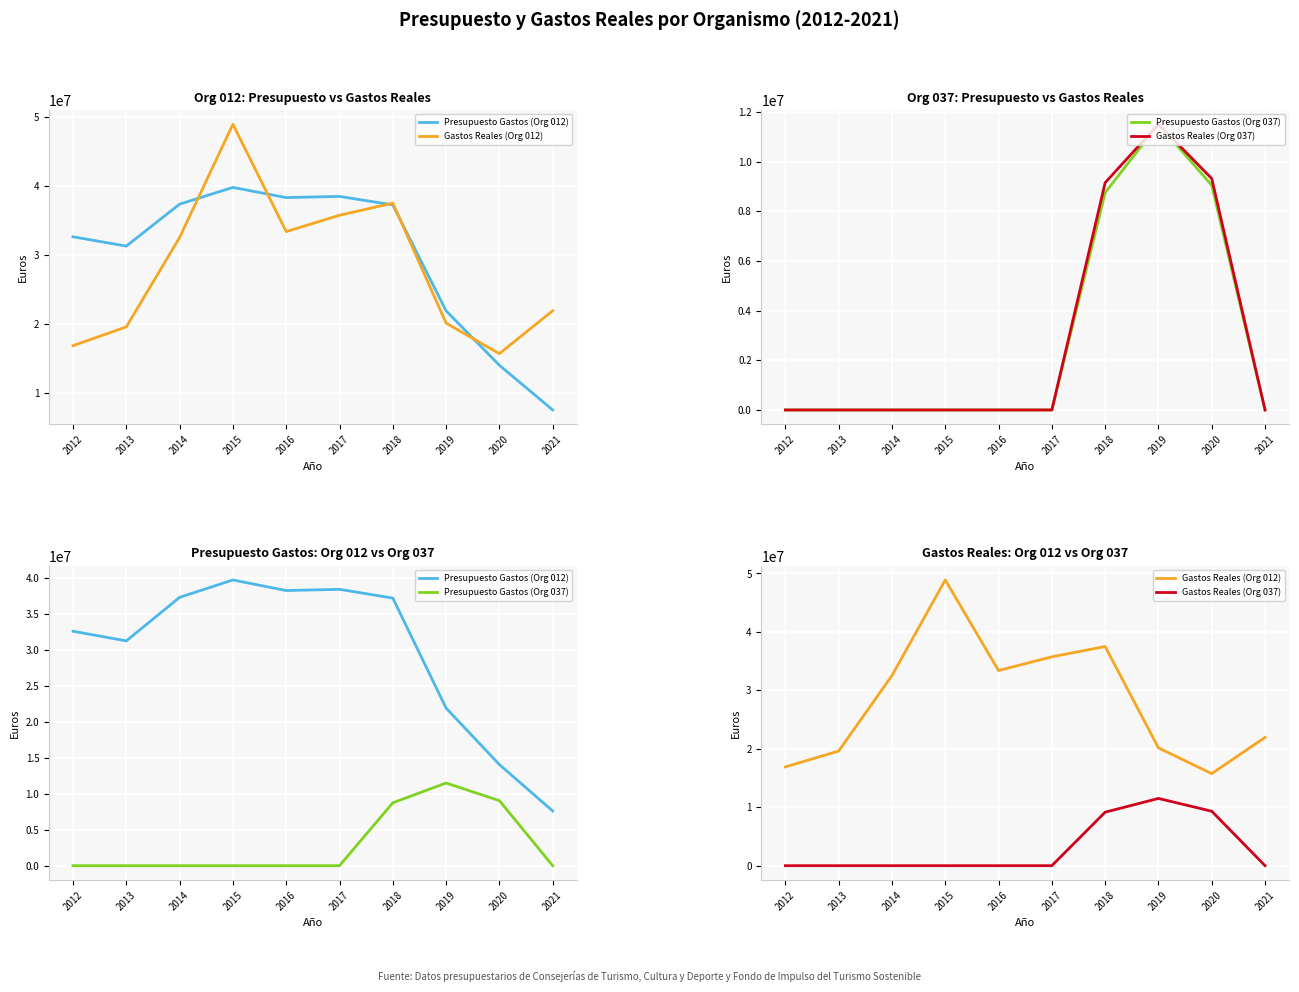

Which series ends up on top after the final intersection of Presupuesto Gastos (Org 037) and Gastos Reales (Org 037)?

Gastos Reales (Org 037)